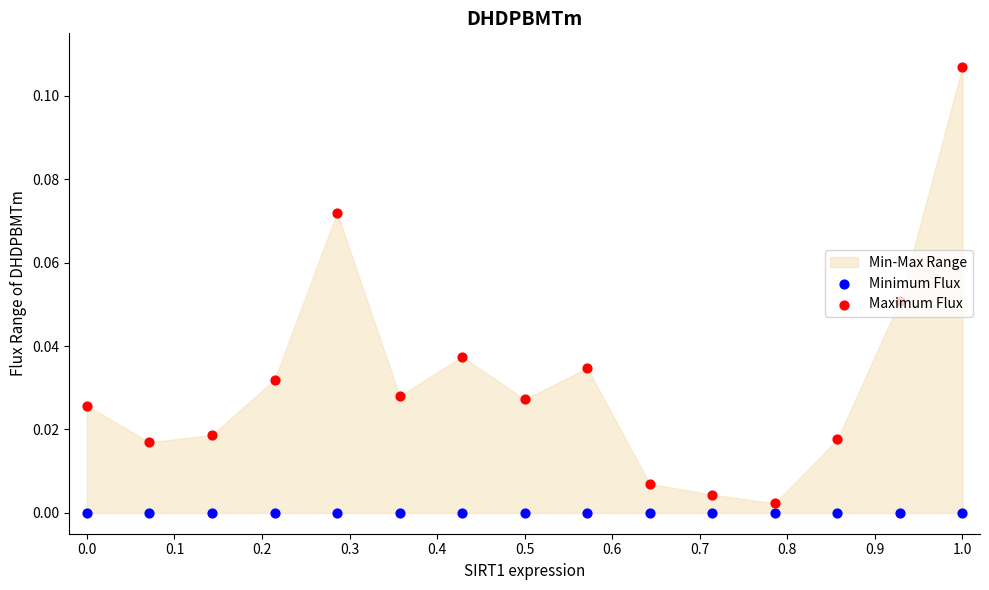

At how many categories does at least one series exceed 0?

15